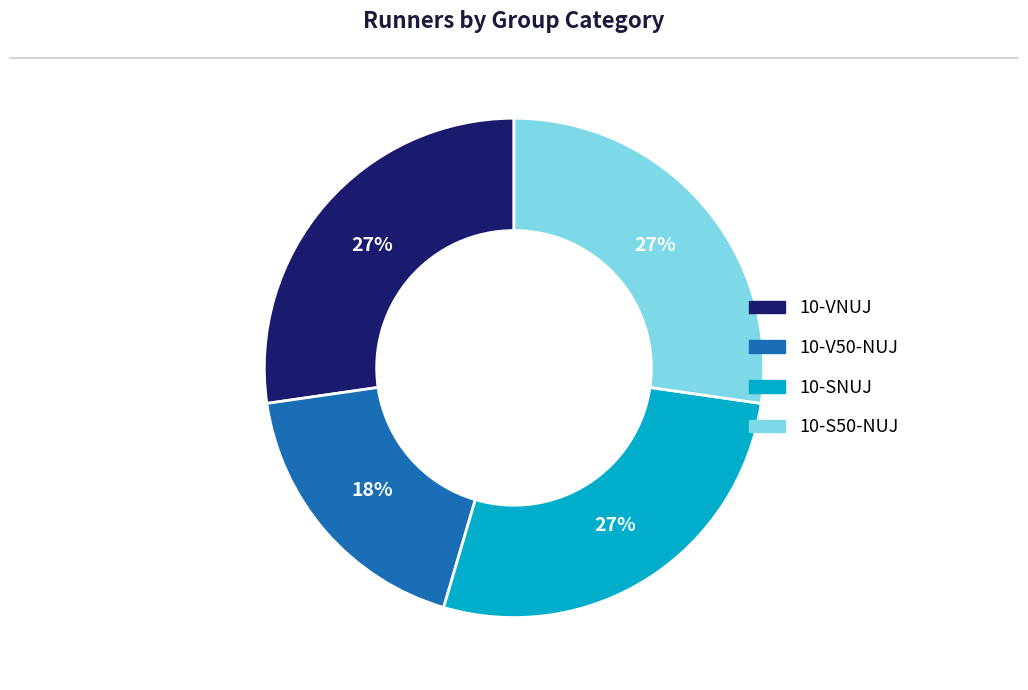

What is the ratio of the value at 10-S50-NUJ to the value at 10-SNUJ?

1.0